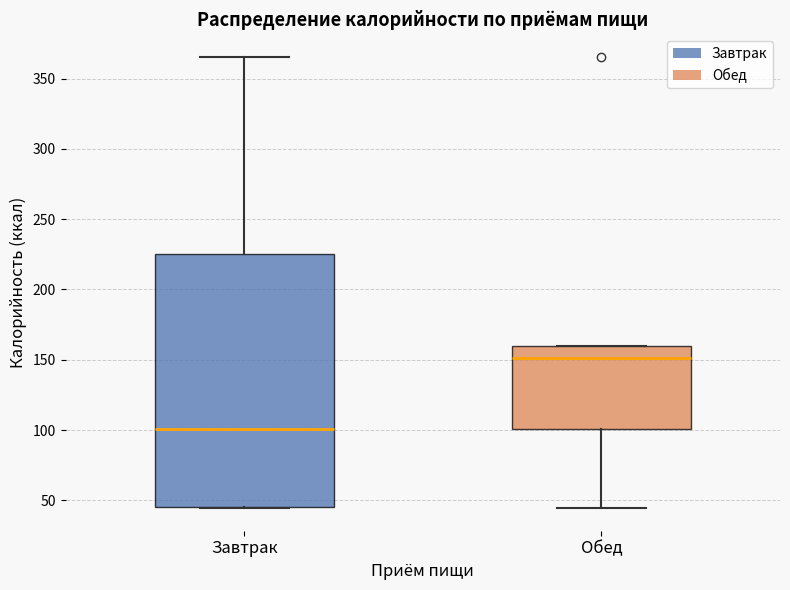

Comparing the boxes themselves (not the whiskers), which one is the tallest?

Завтрак